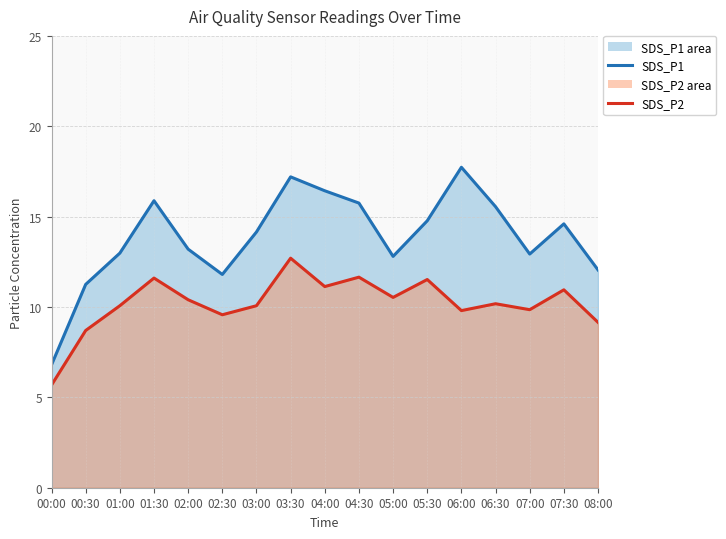

True or false: SDS_P1 (line) has more than 2 interior local peaks.

True